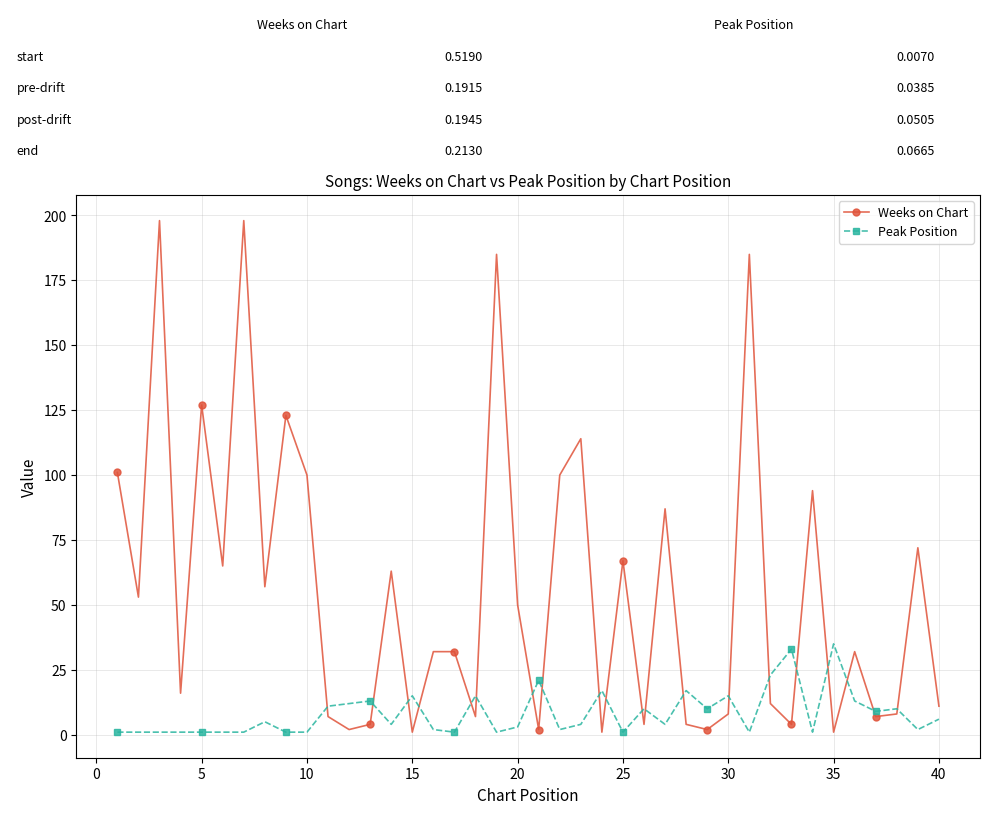

What is the lowest value of the Peak Position series?

1